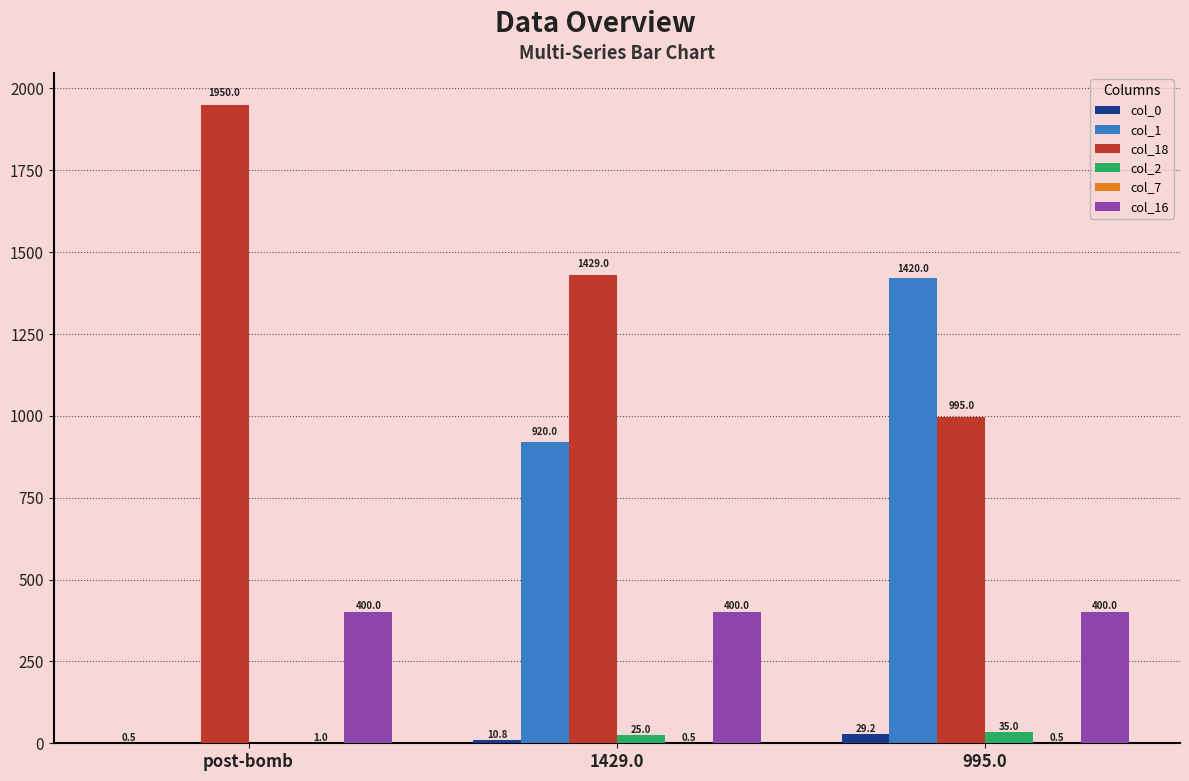

Between 1429.0 and 995.0, which series saw the biggest shift?

col_1